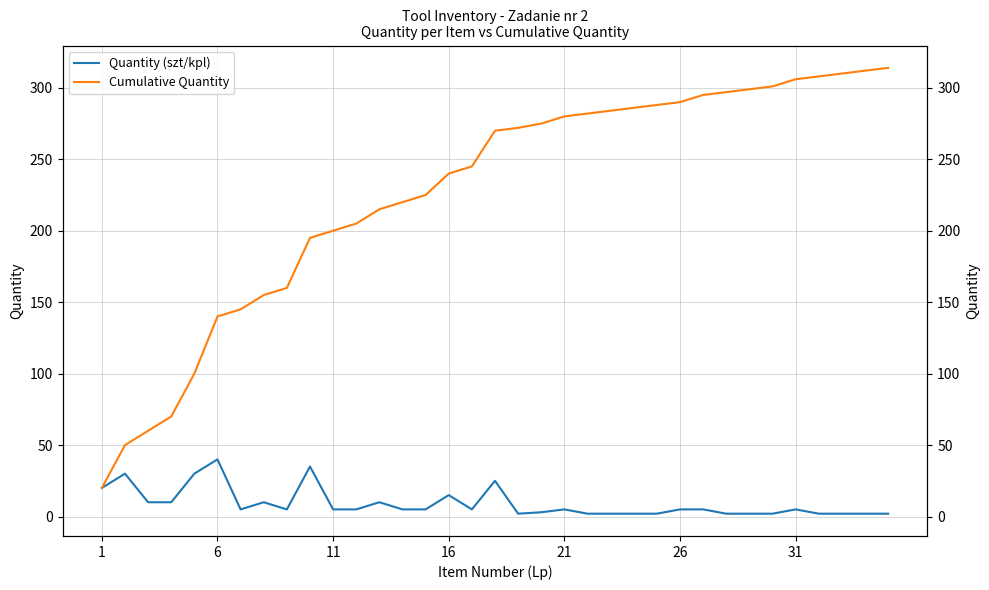

At how many categories does at least one series exceed 147?

28